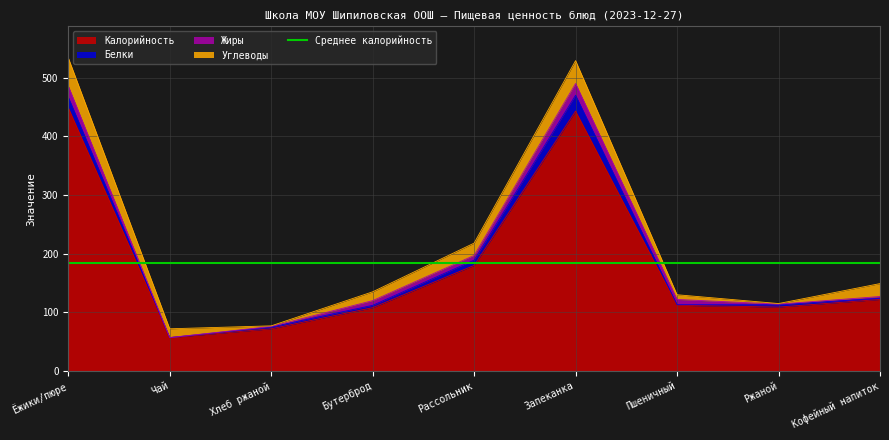

At which category is the sum across all series the highest?

Ёжики/пюре